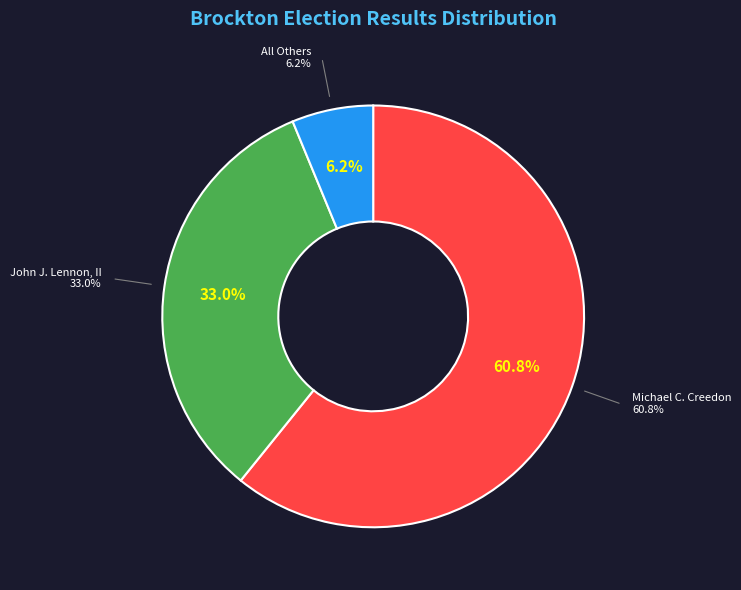

What percentage is the Michael C. Creedon slice, to the nearest percent?

61%